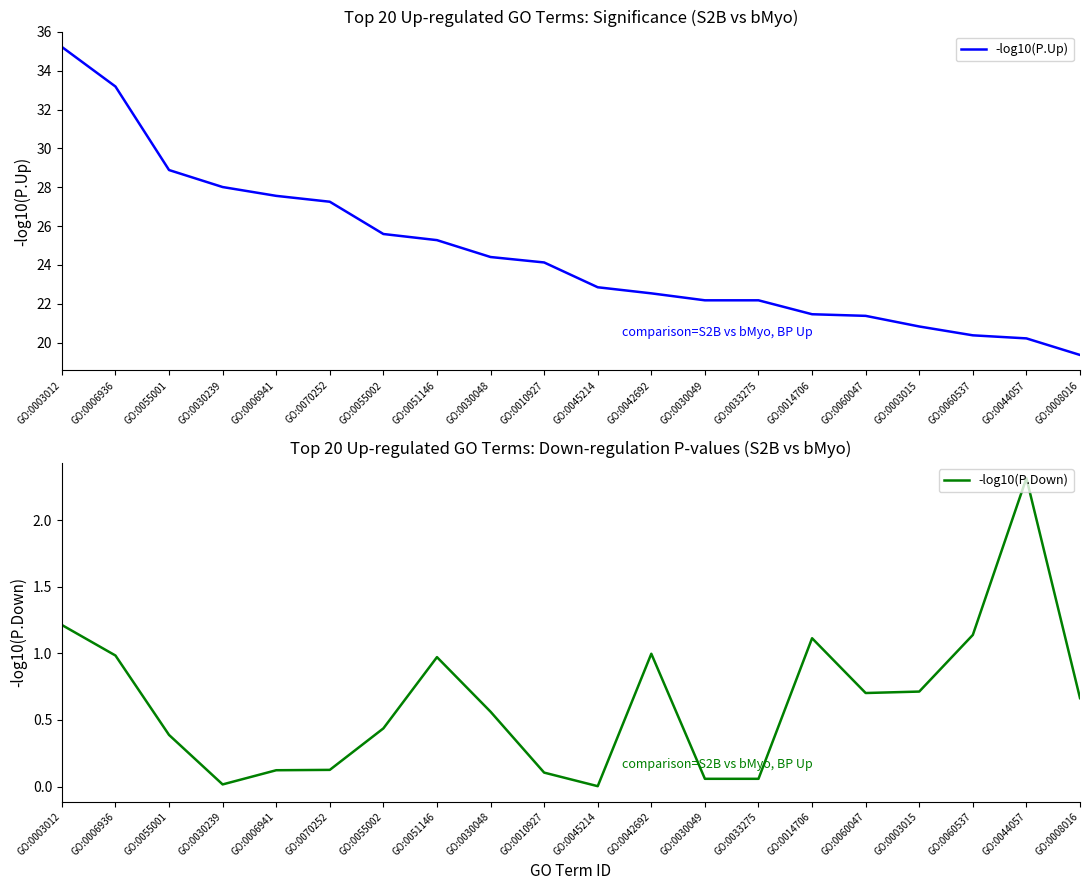

The -log10(P.Down) series shows 0.3 at GO:0051146. True or false?

False